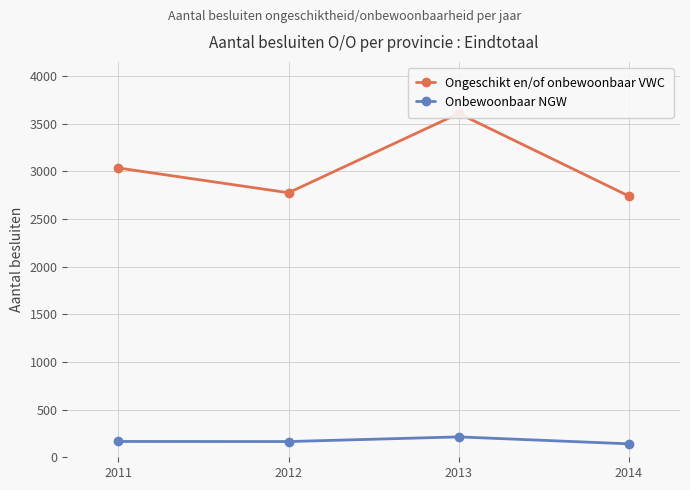

True or false: Ongeschikt en/of onbewoonbaar VWC and Onbewoonbaar NGW intersect in this chart.

False